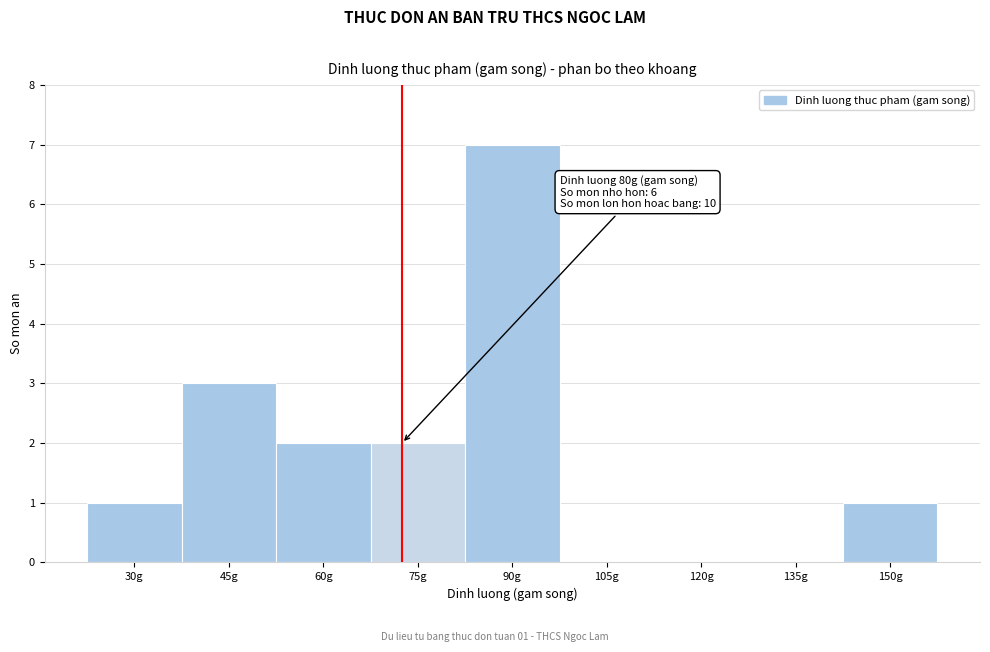

Reading left to right, list all the values displayed in this chart.

30g=1	45g=3	60g=2	75g=2	90g=7	105g=0	120g=0	135g=0	150g=1